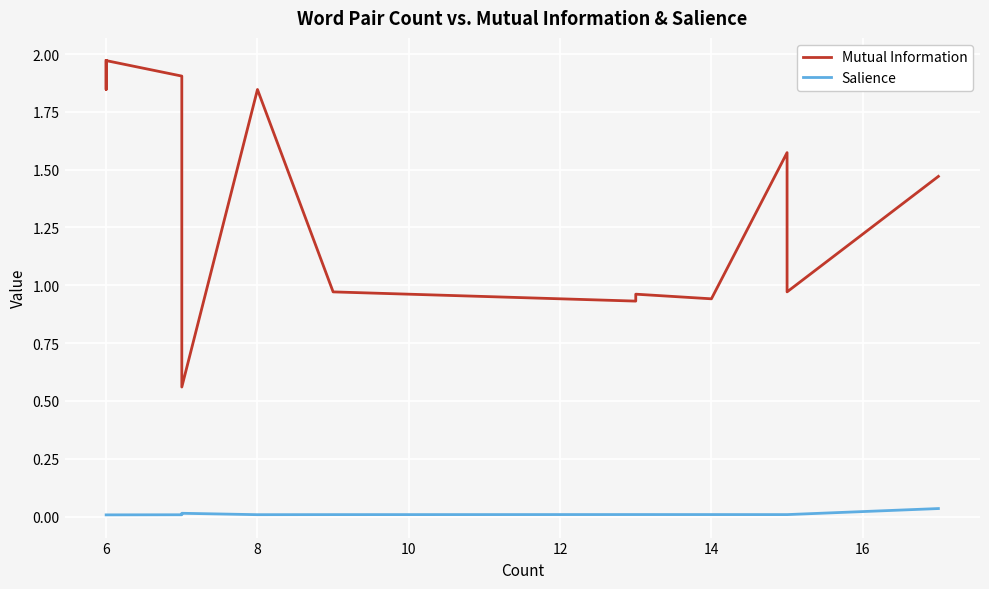

The value of Salience at 14 is 0.0. True or false?

True